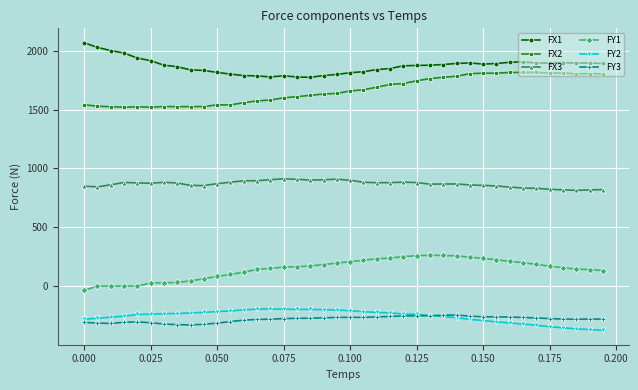

What is the value of the FY1 point at the 17th from the left?

164.5